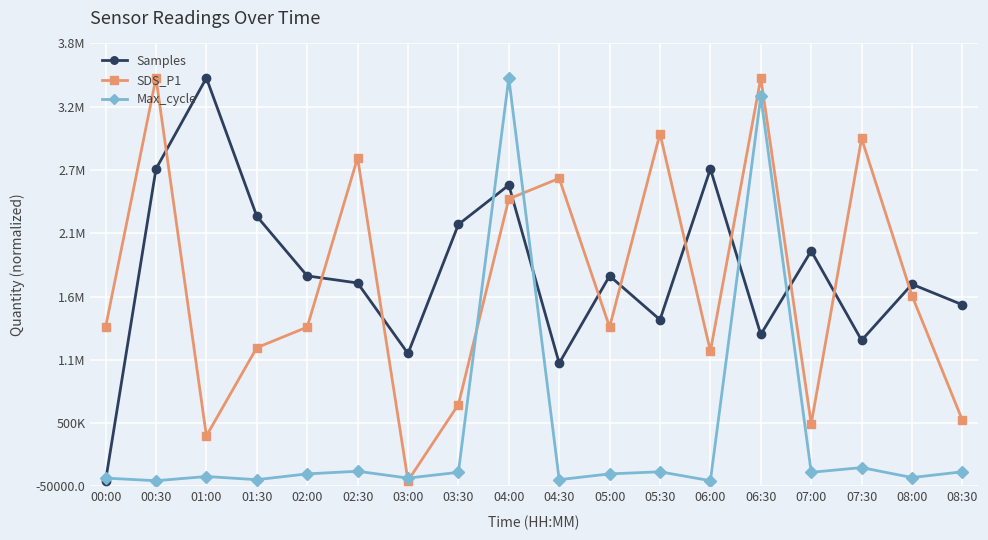

What is the label of the 2nd point from the right?

08:00